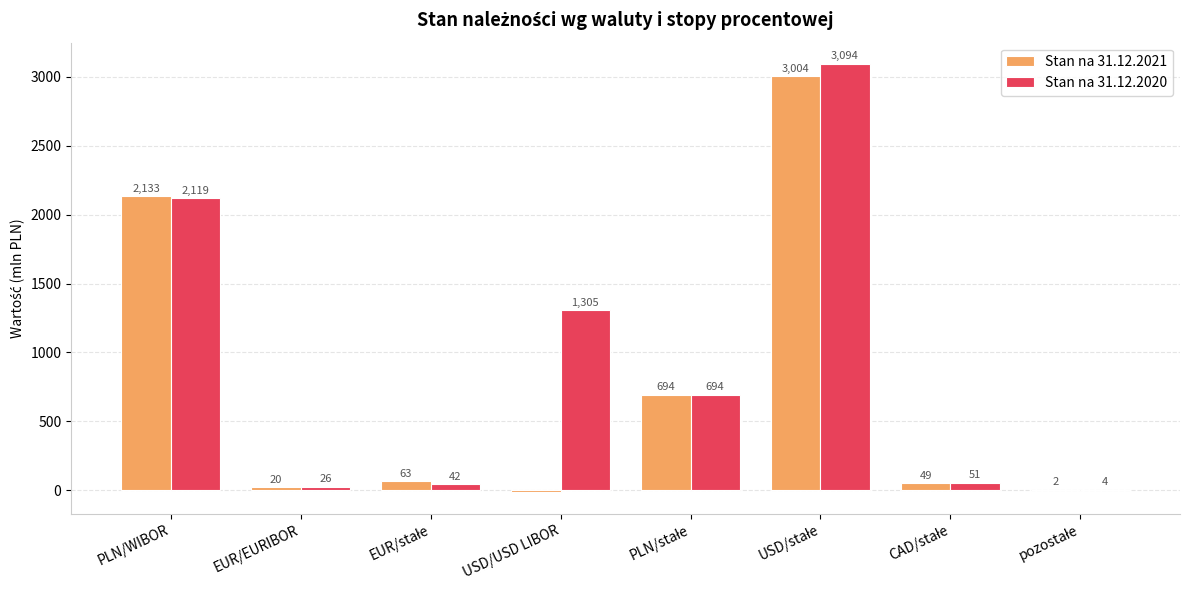

Read the Stan na 31.12.2020 value at USD/USD LIBOR.

1305